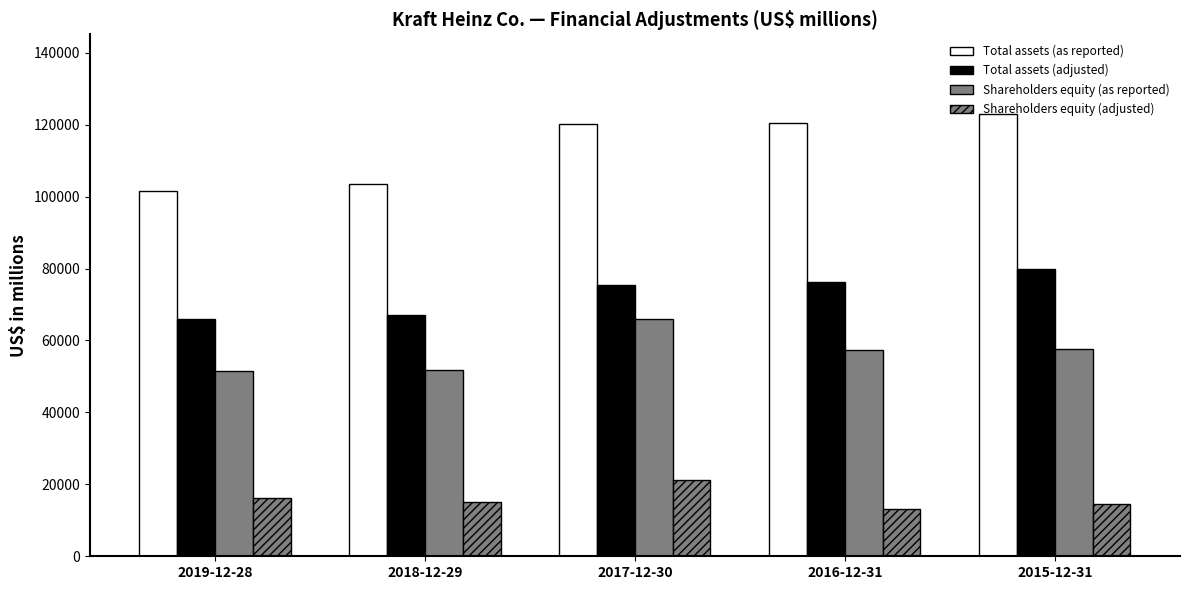

How many distinct data groups are displayed?

4